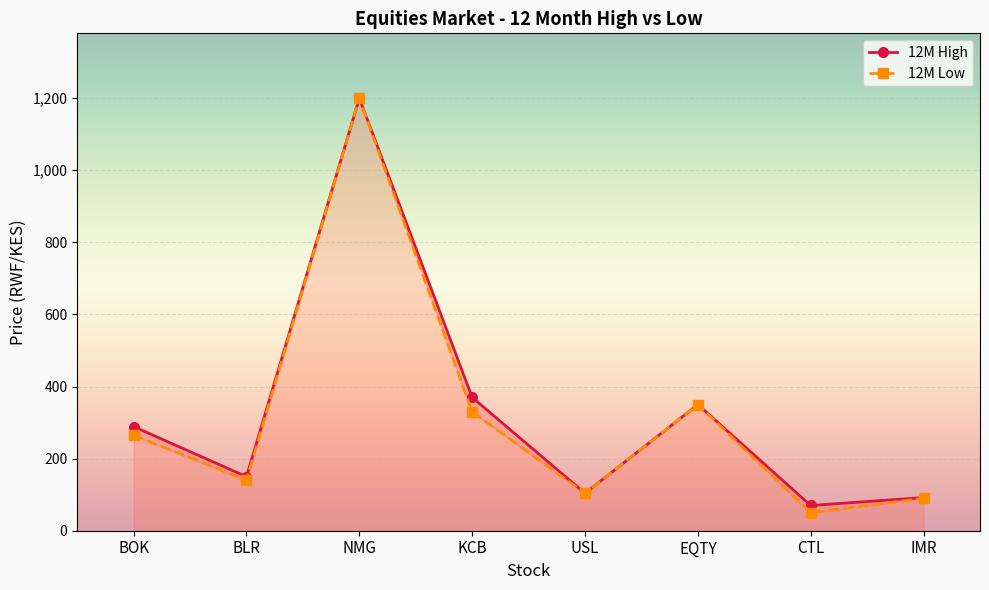

Rank the series by their average value, from highest to lowest.

12M High, 12M Low